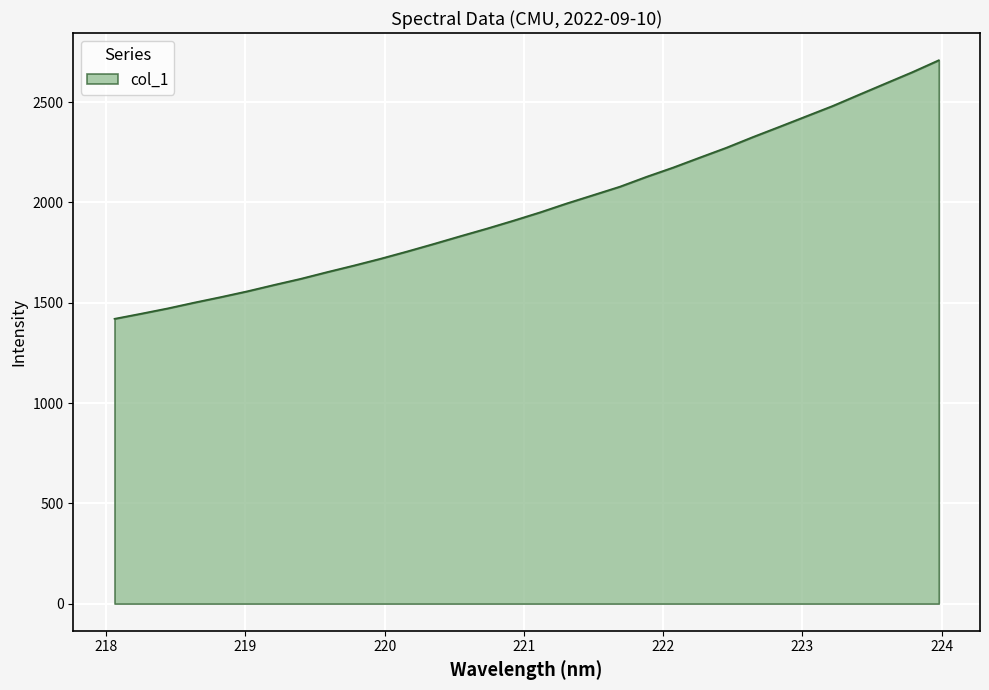

What is the greatest value displayed?

2709.2